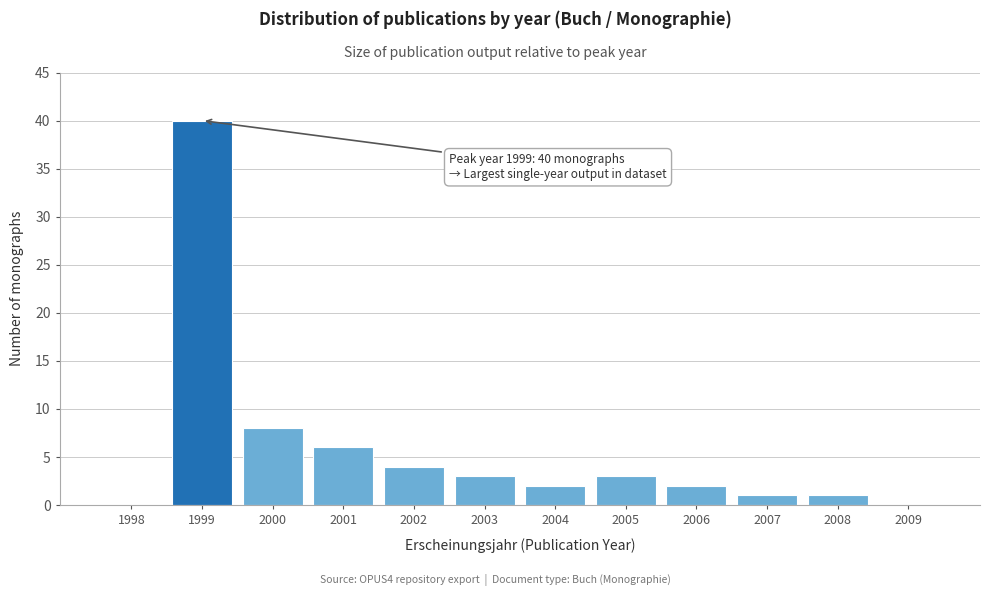

Reading left to right, what are all the values shown in this chart?

1998=0	1999=40	2000=8	2001=6	2002=4	2003=3	2004=2	2005=3	2006=2	2007=1	2008=1	2009=0